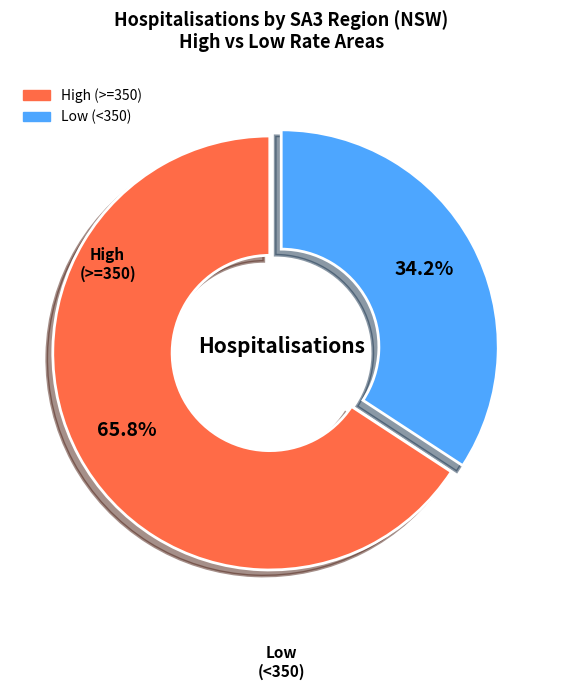

To the nearest percent, what is the difference between the largest and smallest slice percentages?

32%